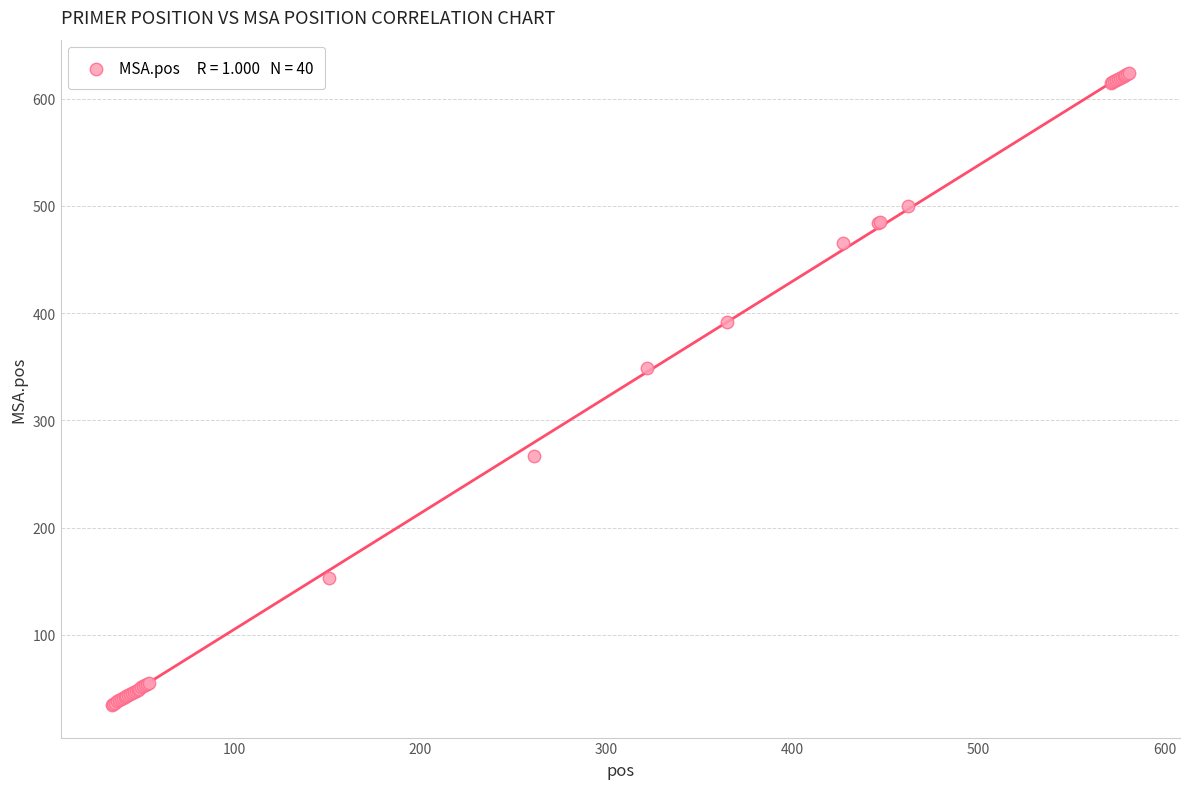

What Y value in the scatter plot is closest to 329?

349